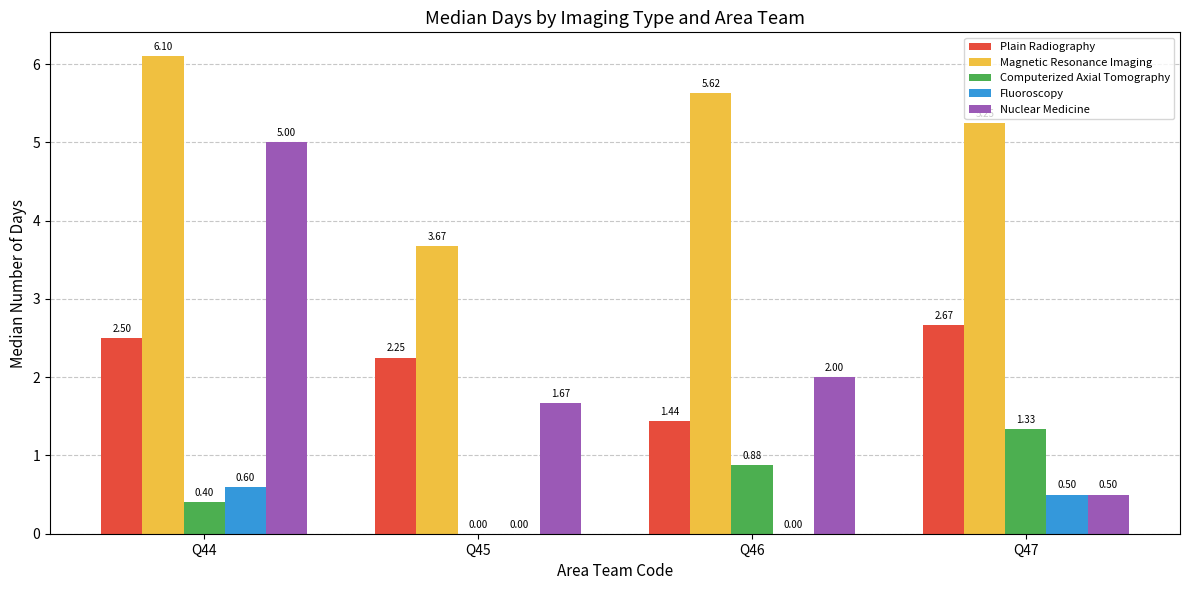

What are all the series names shown in the legend?

Plain Radiography, Magnetic Resonance Imaging, Computerized Axial Tomography, Fluoroscopy, Nuclear Medicine